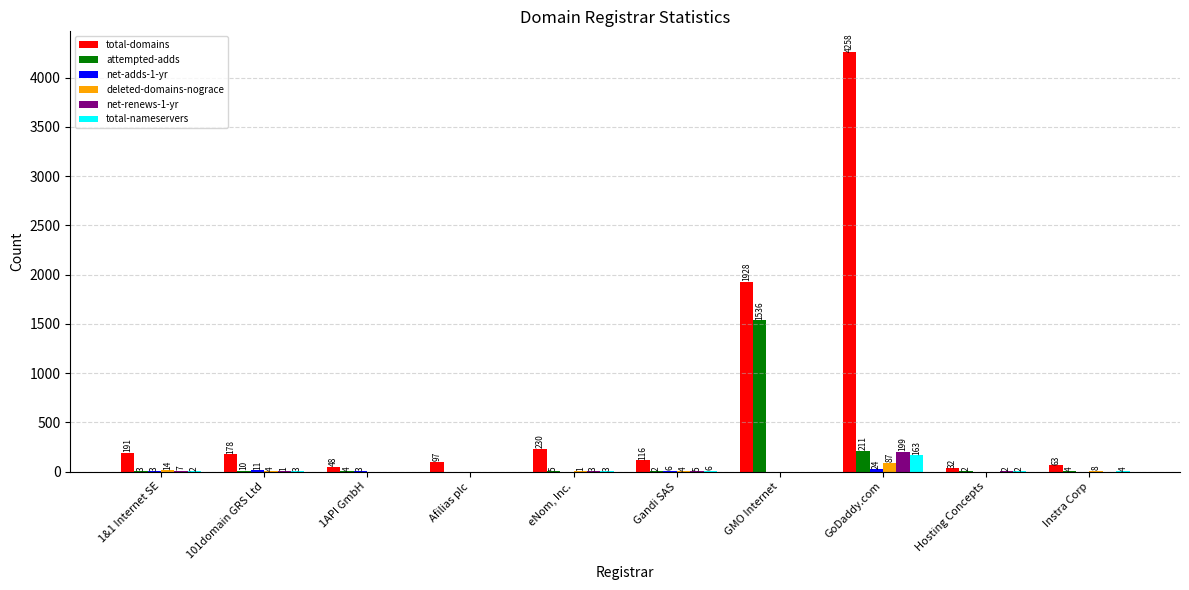

At which category is the sum across all series the highest?

GoDaddy.com